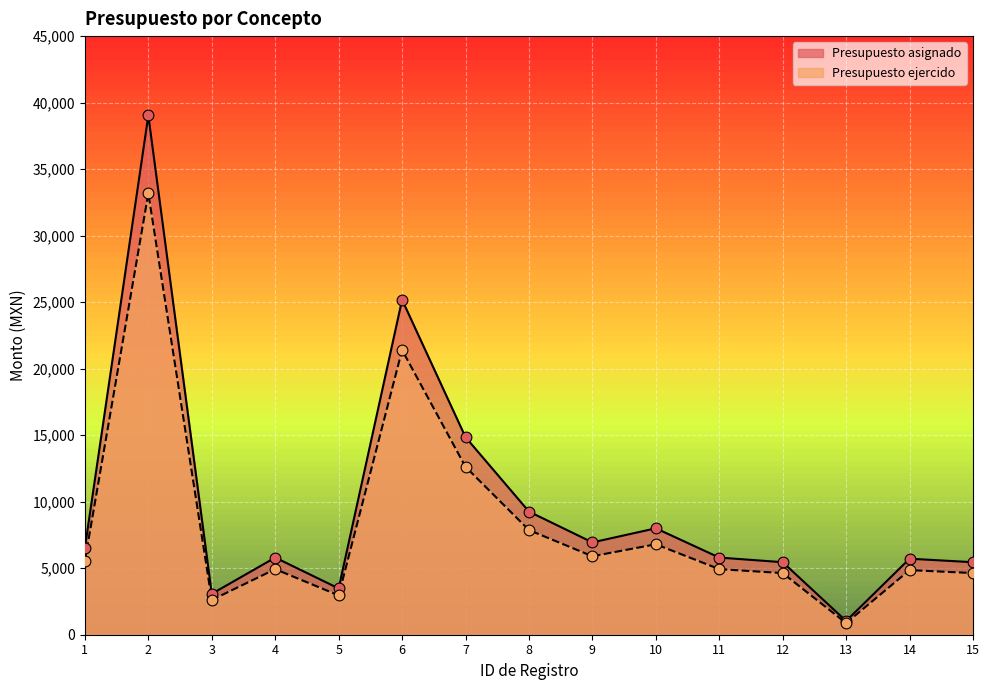

Is the value of Presupuesto ejercido at 3 greater than the value of Presupuesto asignado at 2?

No